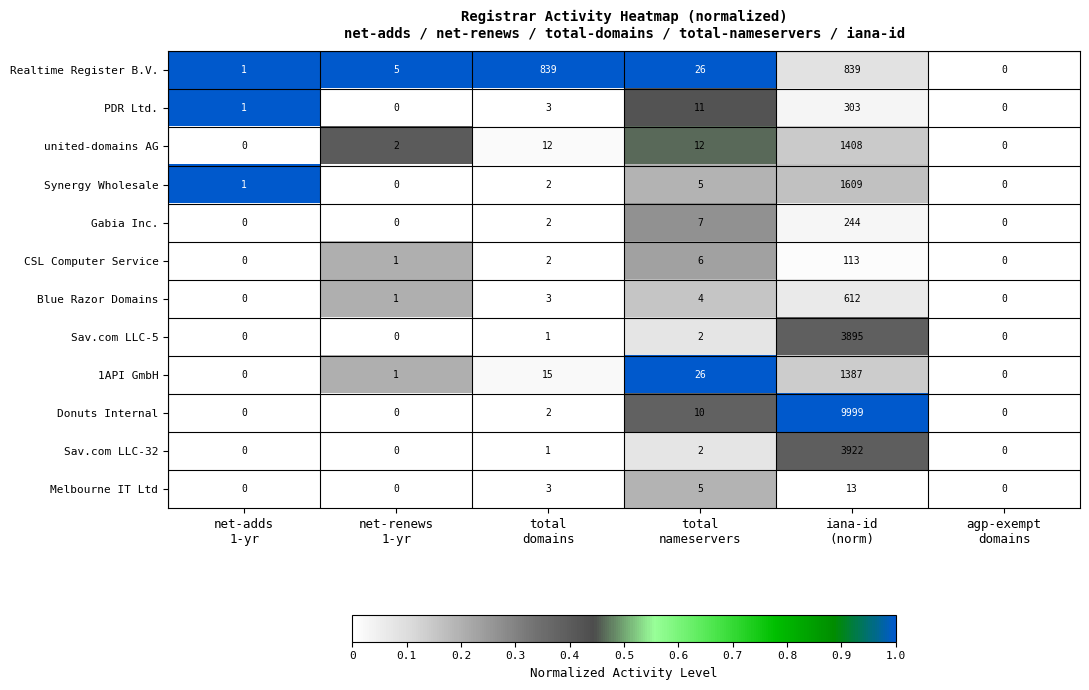

Which series has the largest total across all categories?

Donuts Internal